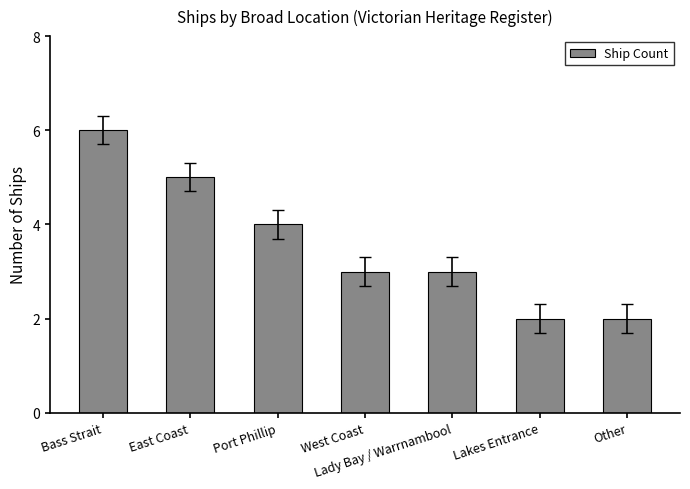

Does the chart contain stacked bars?

No